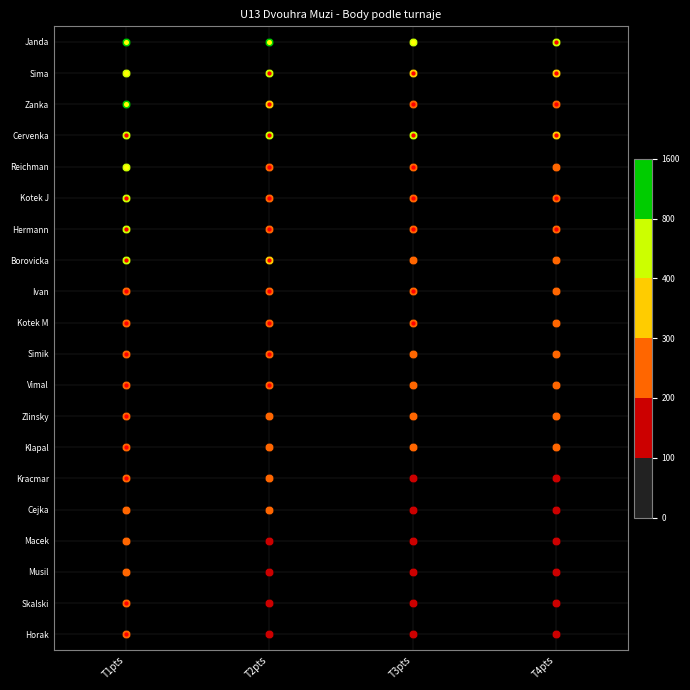

Reading left to right, transcribe all the data shown in this chart.

1: 1500	600	800	400	600	400	400	400	250	250	250	250	250	210	250	200	200	200	250	210
2: 1000	400	300	400	250	250	250	300	250	250	250	250	200	200	200	200	180	150	150	150
3: 600	300	250	400	250	250	250	200	250	250	200	200	200	200	150	180	150	150	150	150
4: 400	300	250	300	200	250	240	200	200	200	200	200	200	200	150	150	150	150	100	125